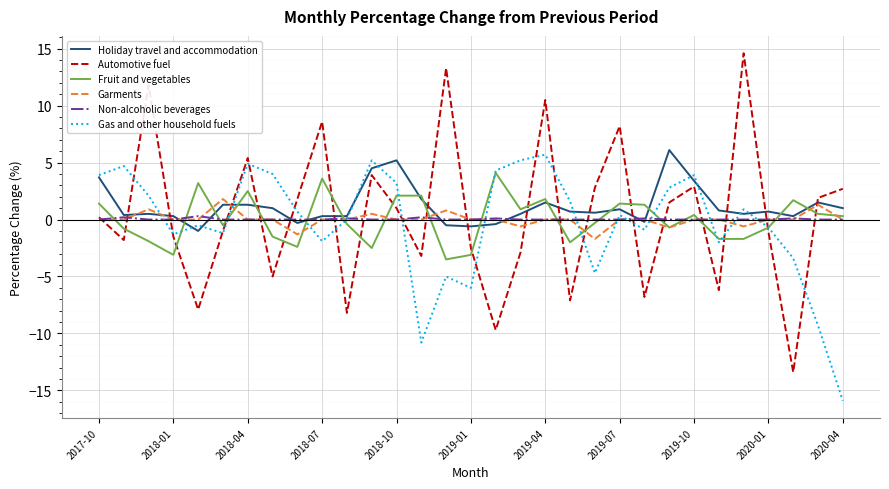

What is the greatest value displayed?

14.6